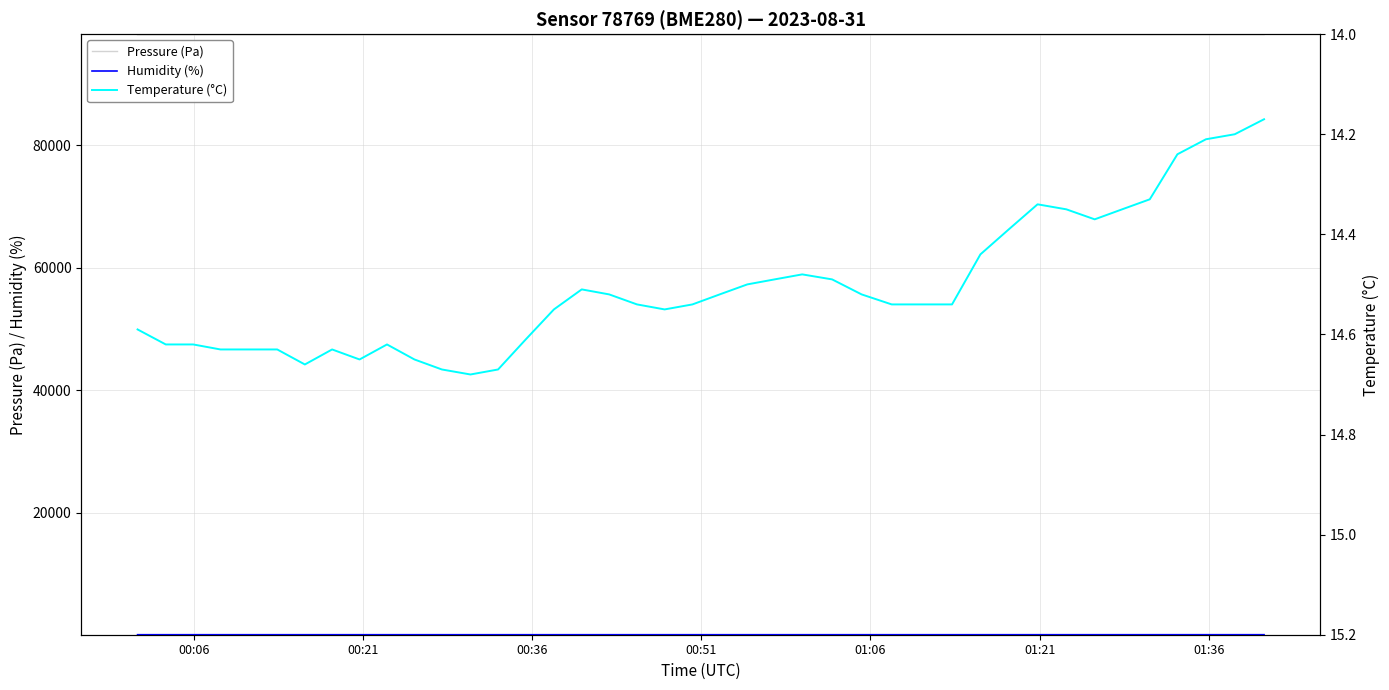

At which label does Humidity (%) reach its minimum?

01:06